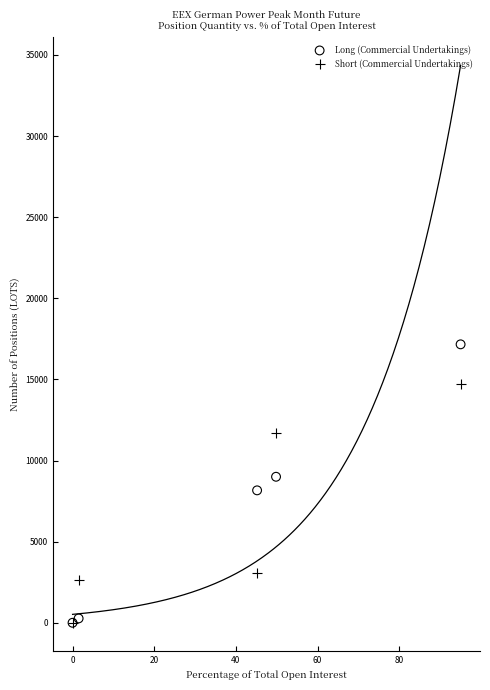

Which series contains the highest Y value?

Long (Commercial Undertakings)